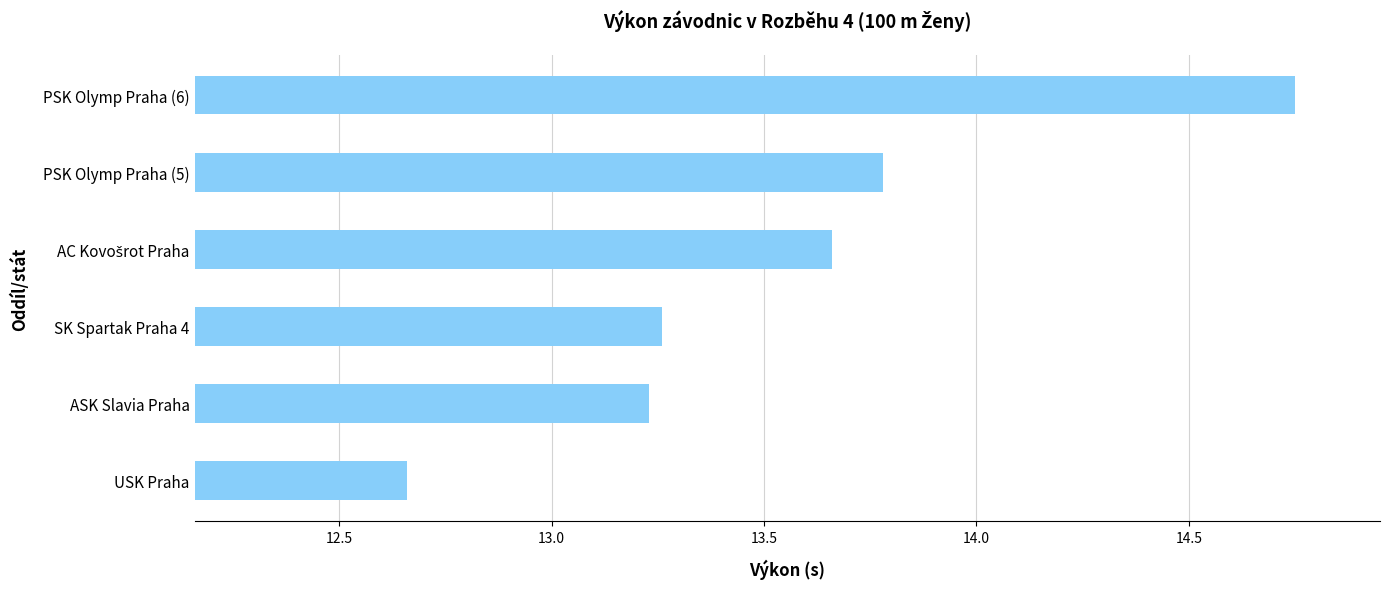

Count the values in the range 13 to 14.

4